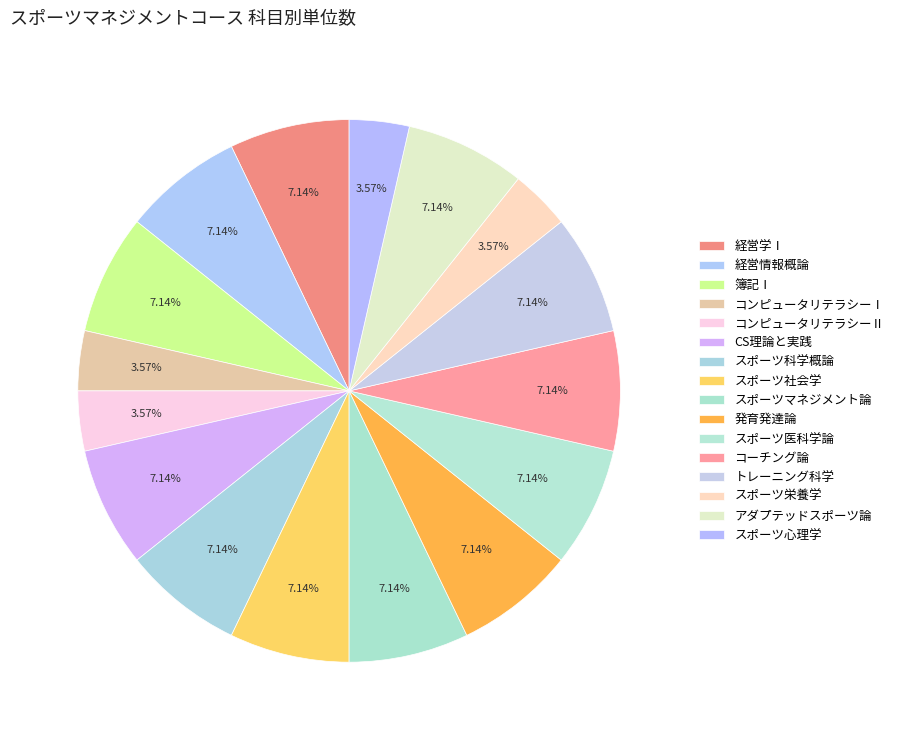

Rank the categories by value from lowest to highest.

コンピュータリテラシーⅠ, コンピュータリテラシーⅡ, スポーツ栄養学, スポーツ心理学, 経営学Ⅰ, 経営情報概論, 簿記Ⅰ, CS理論と実践, スポーツ科学概論, スポーツ社会学, スポーツマネジメント論, 発育発達論, スポーツ医科学論, コーチング論, トレーニング科学, アダプテッドスポーツ論